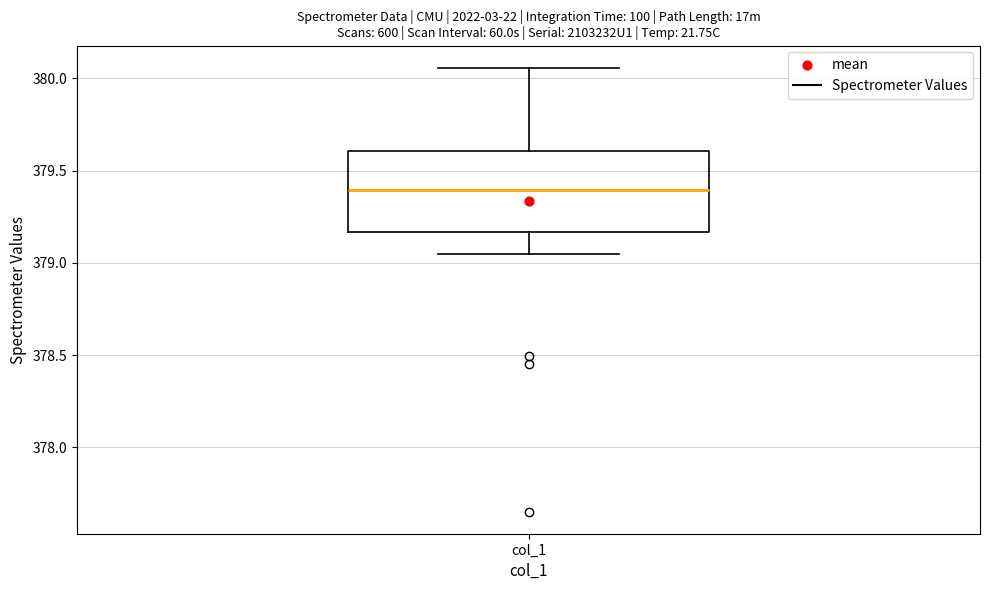

Where does the upper whisker of the box for col_1 end on the y-axis? The values are not printed on the chart, so give them approximately, as read against the axis.

380.05